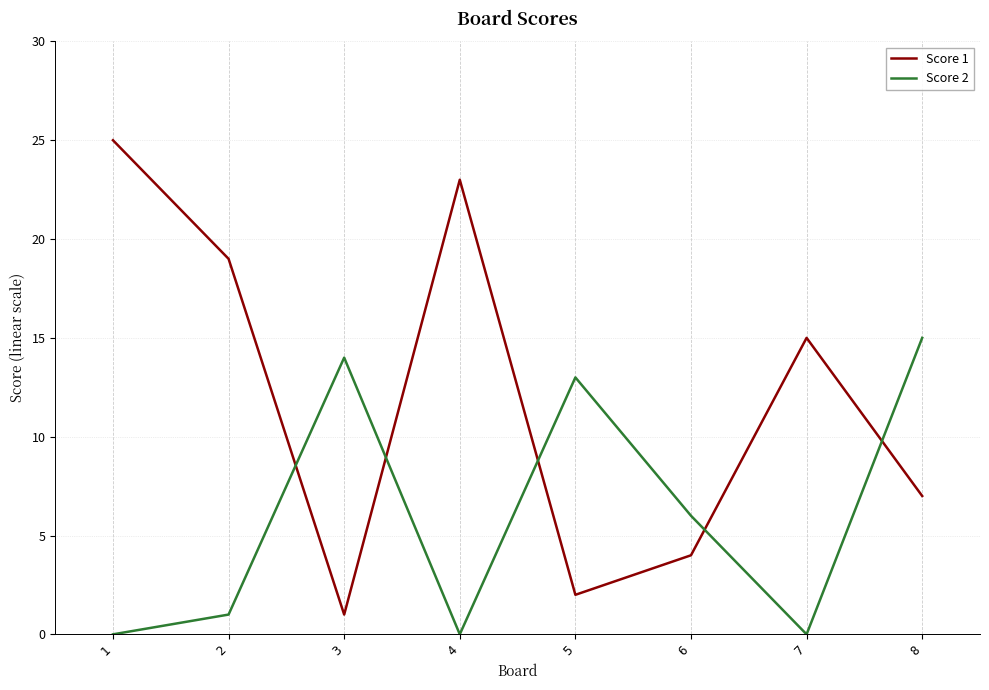

What is the greatest value displayed?

25